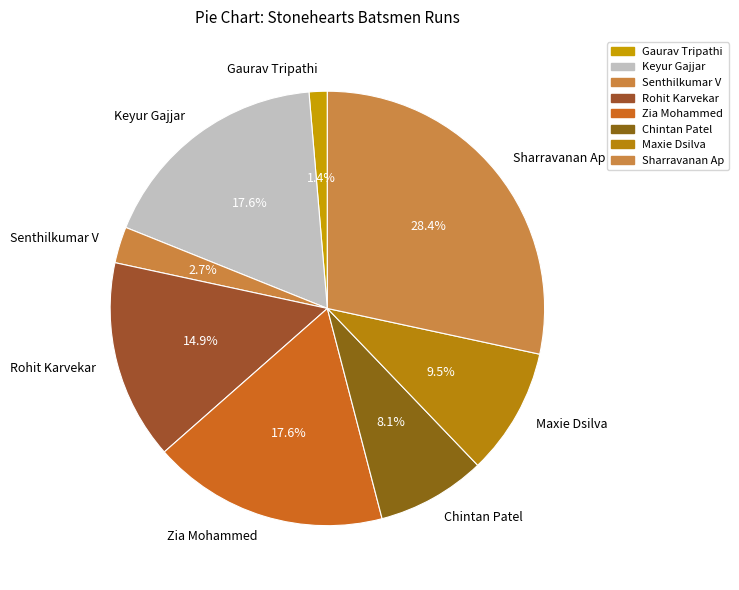

Is Sharravanan Ap the majority of the pie?

No